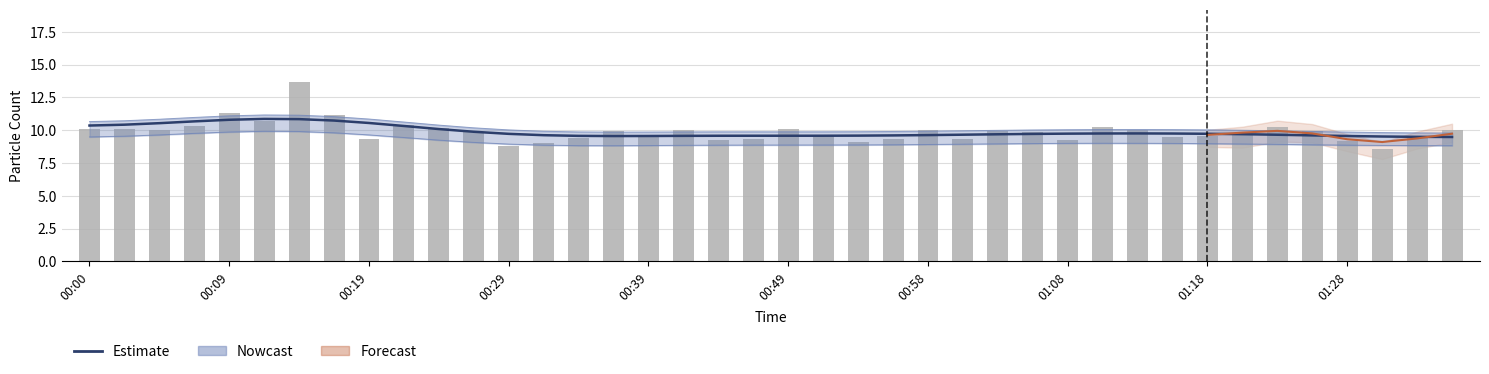

Reading left to right, list all the values displayed in this chart.

10.1	10.1	10.0	10.3	11.3	10.7	13.7	11.2	9.4	10.4	10.2	9.9	8.8	9.0	9.4	10.0	9.5	10.0	9.2	9.4	10.1	9.7	9.1	9.4	10.0	9.4	9.9	9.9	9.2	10.2	10.0	9.5	9.5	9.8	10.2	10.0	9.2	8.6	9.4	10.0